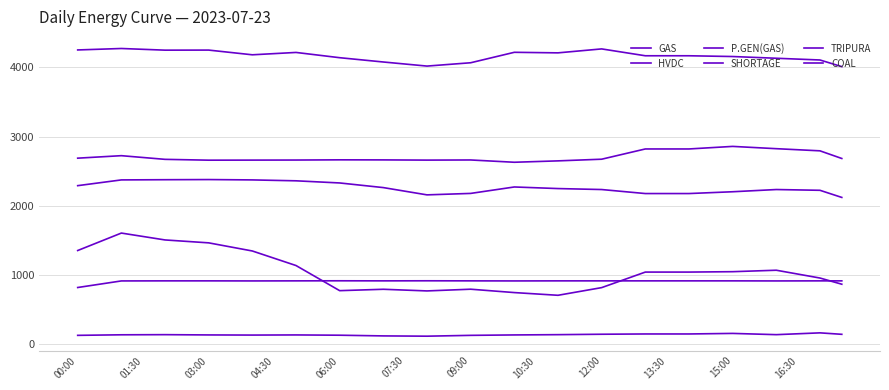

True or false: COAL and TRIPURA cross at least once.

False